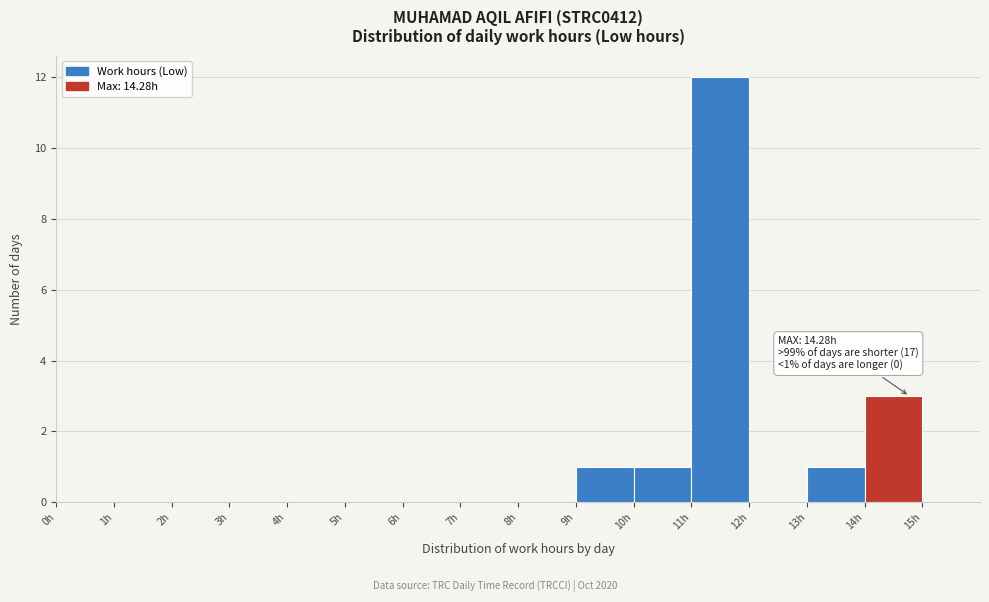

Which range on the x-axis has the tallest bar?

11 to 12